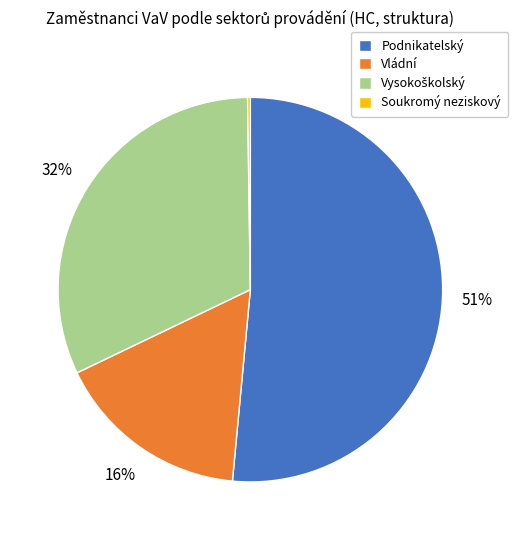

Which category has the biggest portion of the pie?

Podnikatelský